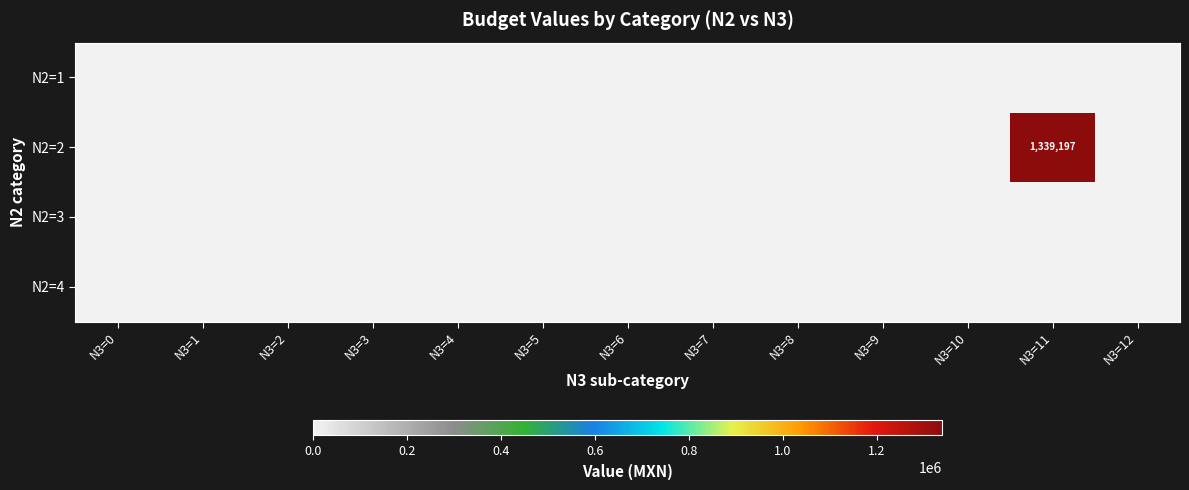

Is the value of N2=4 at N3=5 greater than the value of N2=2 at N3=6?

No